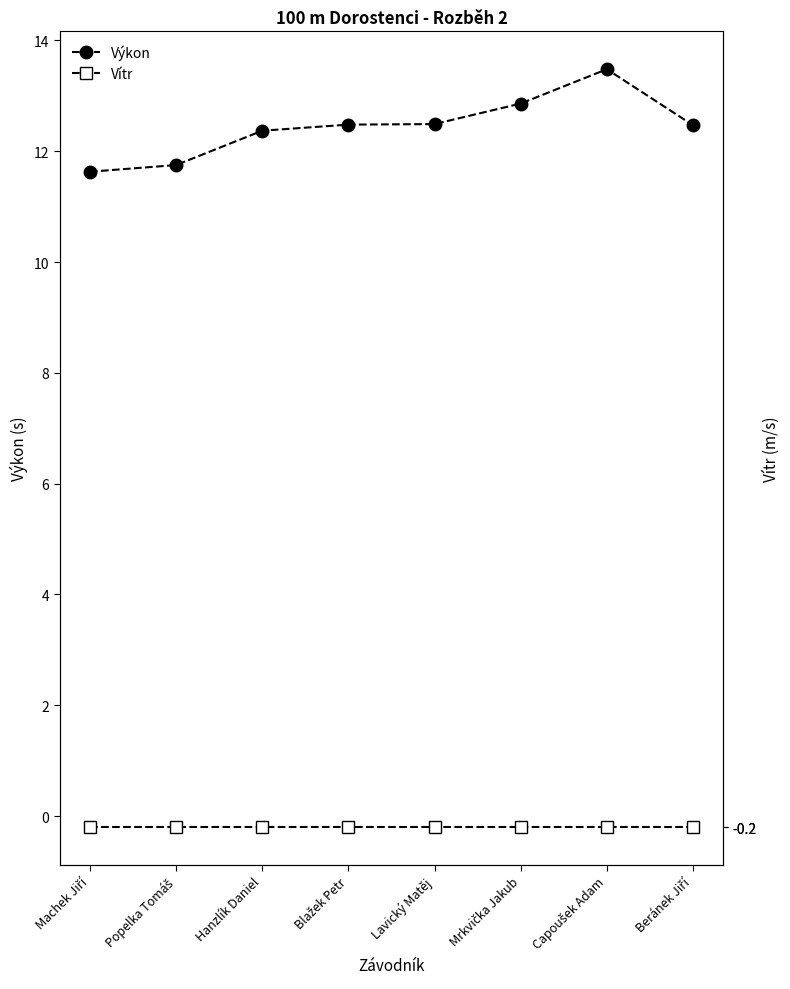

What value does the Vítr series have at Machek Jiří?

-0.2